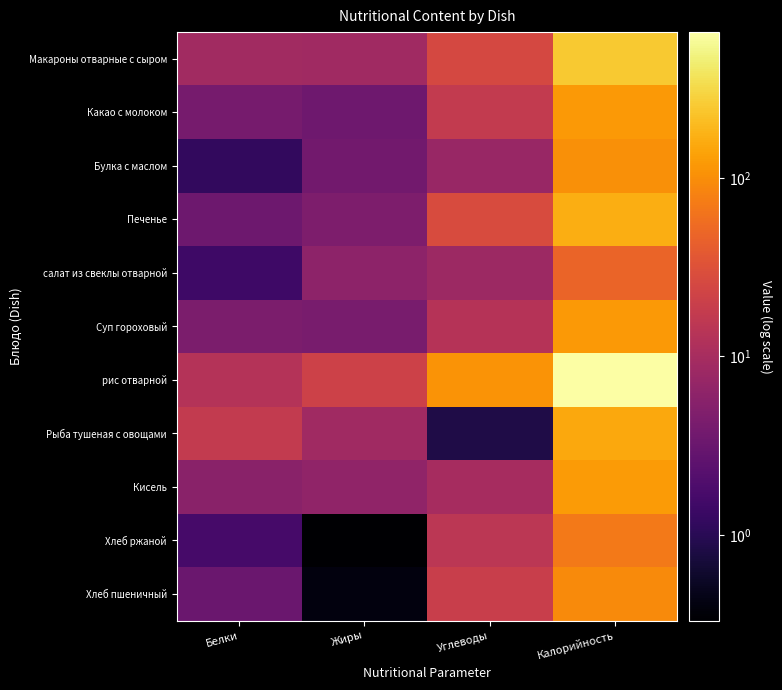

Reading right to left, transcribe all the data shown in this chart.

Макароны отварные с сыром: Калорийность=250.9	Углеводы=25.6	Жиры=8.7	Белки=9.0
Какао с молоком: Калорийность=118.6	Углеводы=17.6	Жиры=3.5	Белки=4.0
Булка с маслом: Калорийность=102.0	Углеводы=7.4	Жиры=3.7	Белки=1.2
Печенье: Калорийность=165.8	Углеводы=27.9	Жиры=4.5	Белки=3.4
салат из свеклы отварной: Калорийность=47.5	Углеводы=8.4	Жиры=6.1	Белки=1.4
Суп гороховый: Калорийность=118.6	Углеводы=13.2	Жиры=4.2	Белки=4.4
рис отварной: Калорийность=656.6	Углеводы=110.0	Жиры=21.4	Белки=12.8
Рыба тушеная с овощами: Калорийность=152.0	Углеводы=0.8	Жиры=8.8	Белки=17.2
Кисель: Калорийность=122.0	Углеводы=9.9	Жиры=6.6	Белки=5.8
Хлеб ржаной: Калорийность=69.0	Углеводы=14.8	Жиры=0.3	Белки=1.7
Хлеб пшеничный: Калорийность=93.5	Углеводы=19.3	Жиры=0.4	Белки=3.2